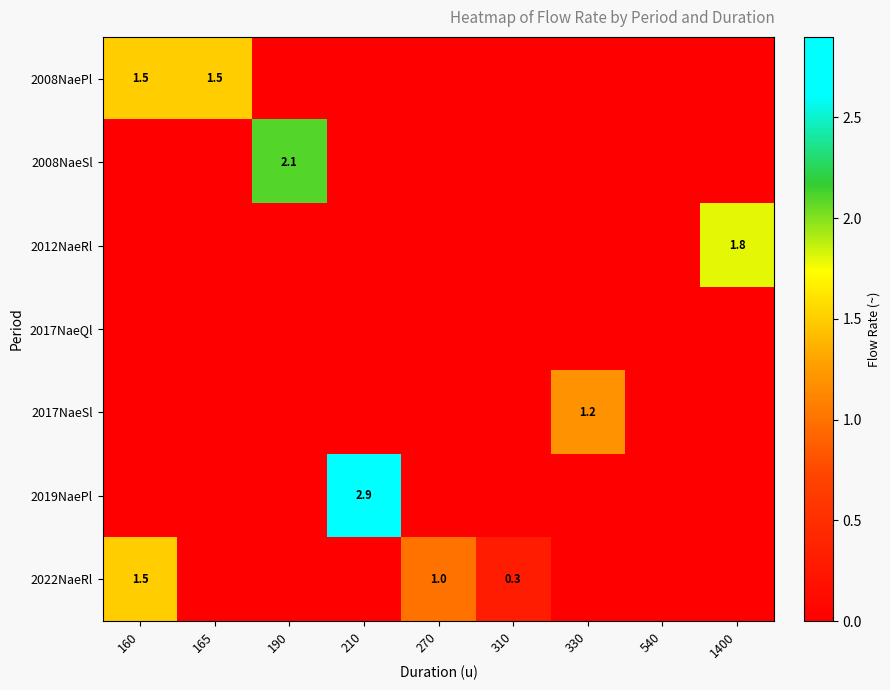

The value of 2012NaeRl at 1400 is 1.8. True or false?

True